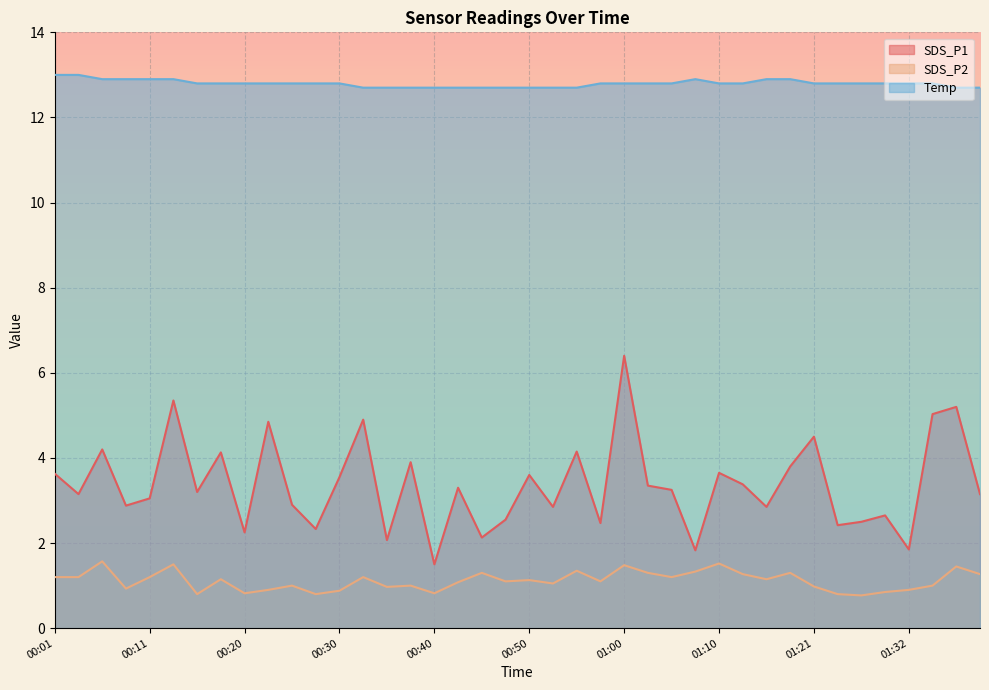

True or false: SDS_P2 and SDS_P1 cross at least once.

False